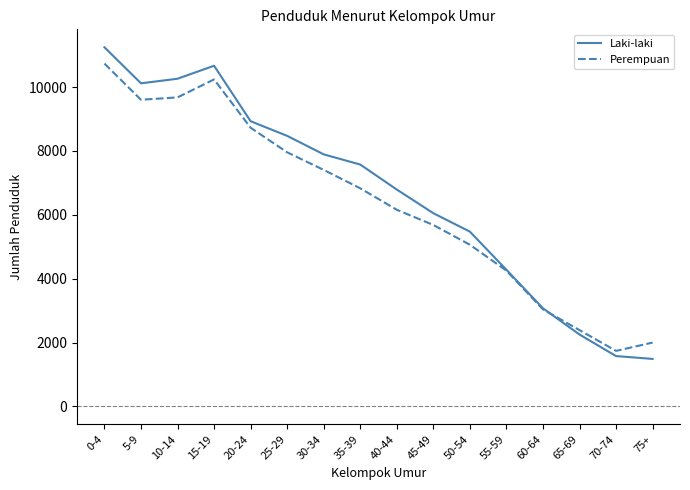

Is the value of Perempuan at 20-24 greater than the value of Laki-laki at 30-34?

Yes